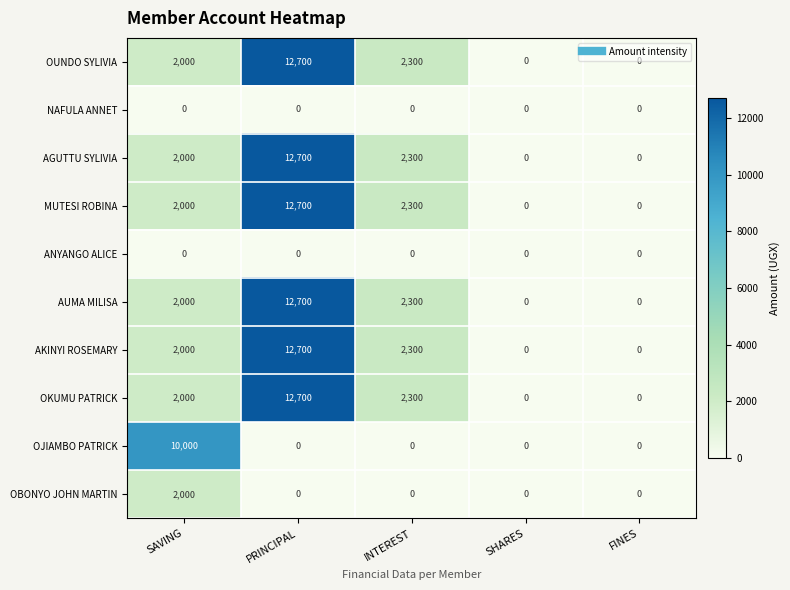

Where is OKUMU PATRICK nearest to the value 6350?

INTEREST